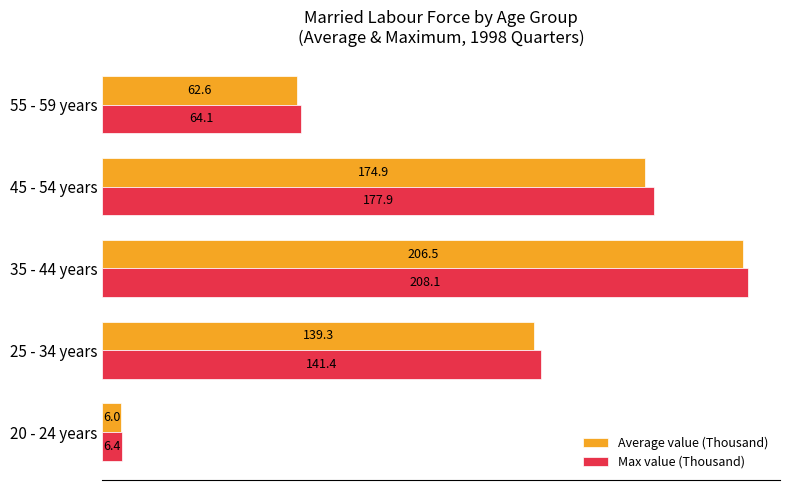

Where is Average value (Thousand) nearest to the value 106?

25 - 34 years